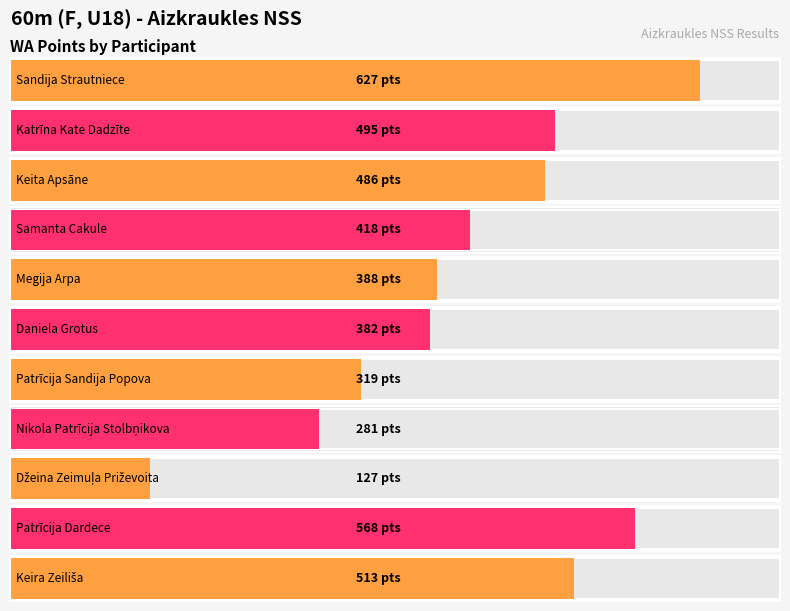

True or false: the data shows 388 at Megija Arpa.

True